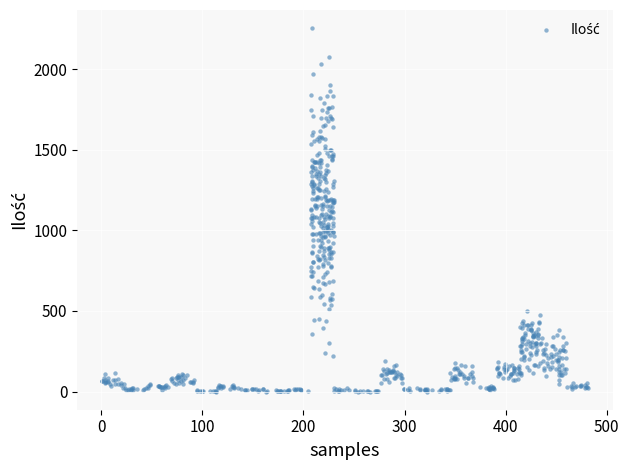

What is the range of X values (max minus min)?

481.4